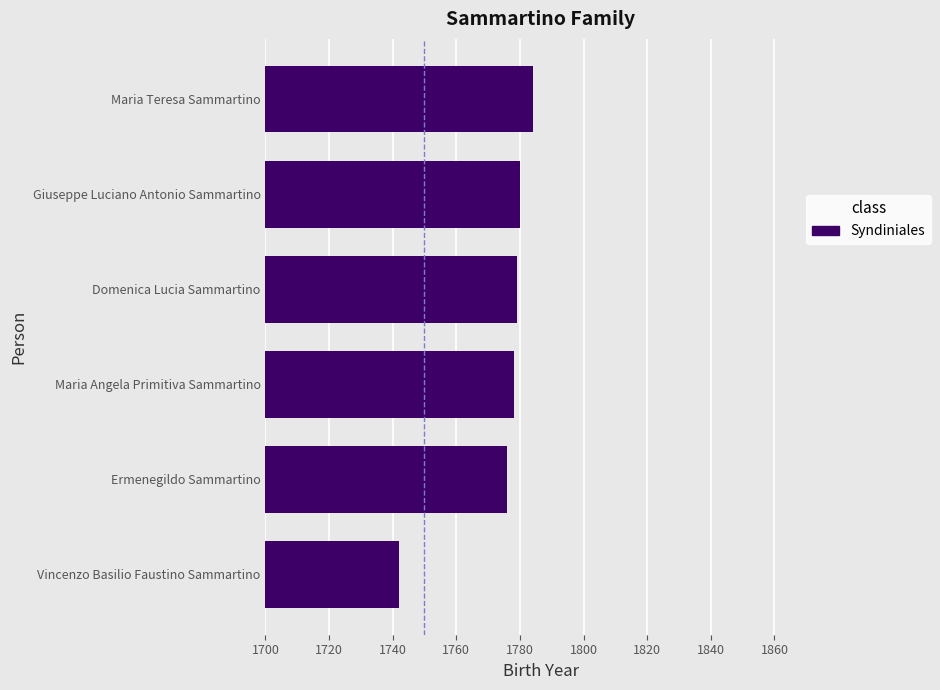

Approximately how many times larger is the value at Vincenzo Basilio Faustino Sammartino compared to Maria Angela Primitiva Sammartino?

1.0